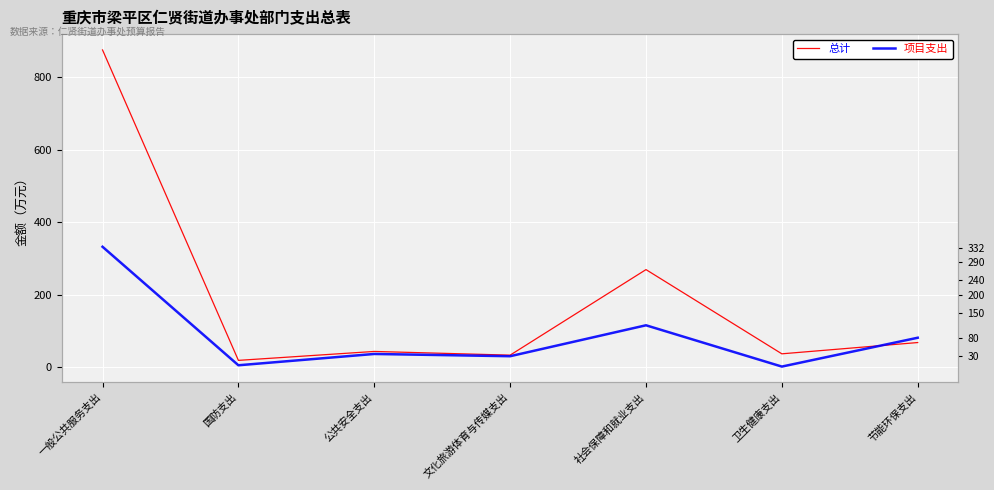

What is the average value of the 项目支出 series?

85.9